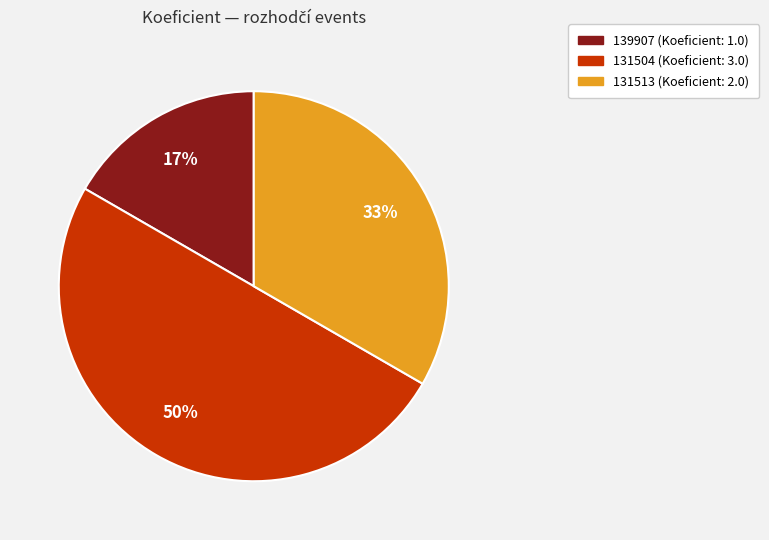

How many segments does this pie chart have?

3